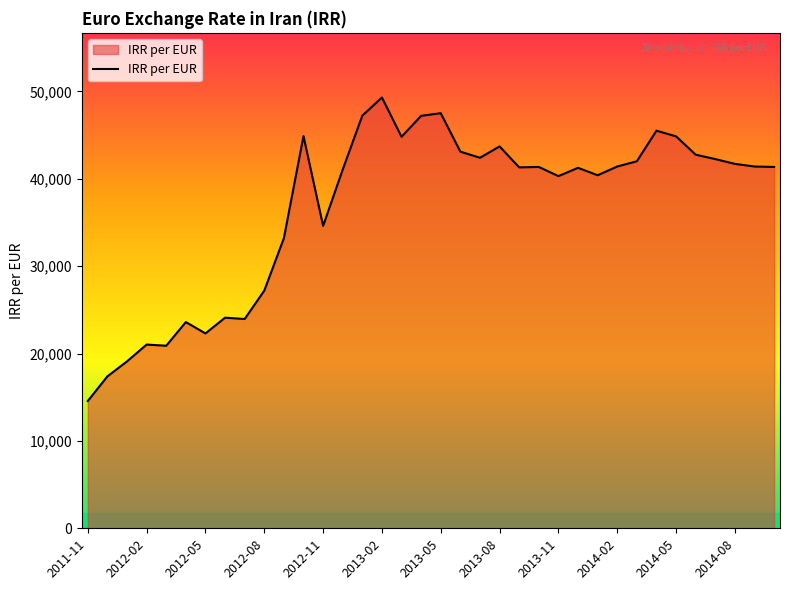

What is the greatest value displayed?

49300